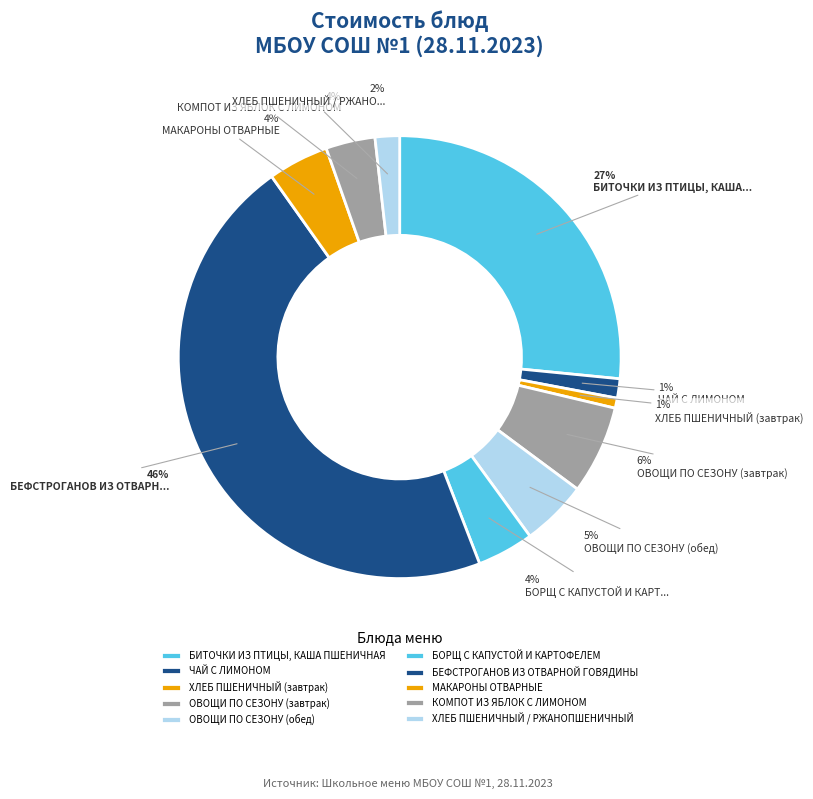

True or false: МАКАРОНЫ ОТВАРНЫЕ accounts for 16% of the total.

False